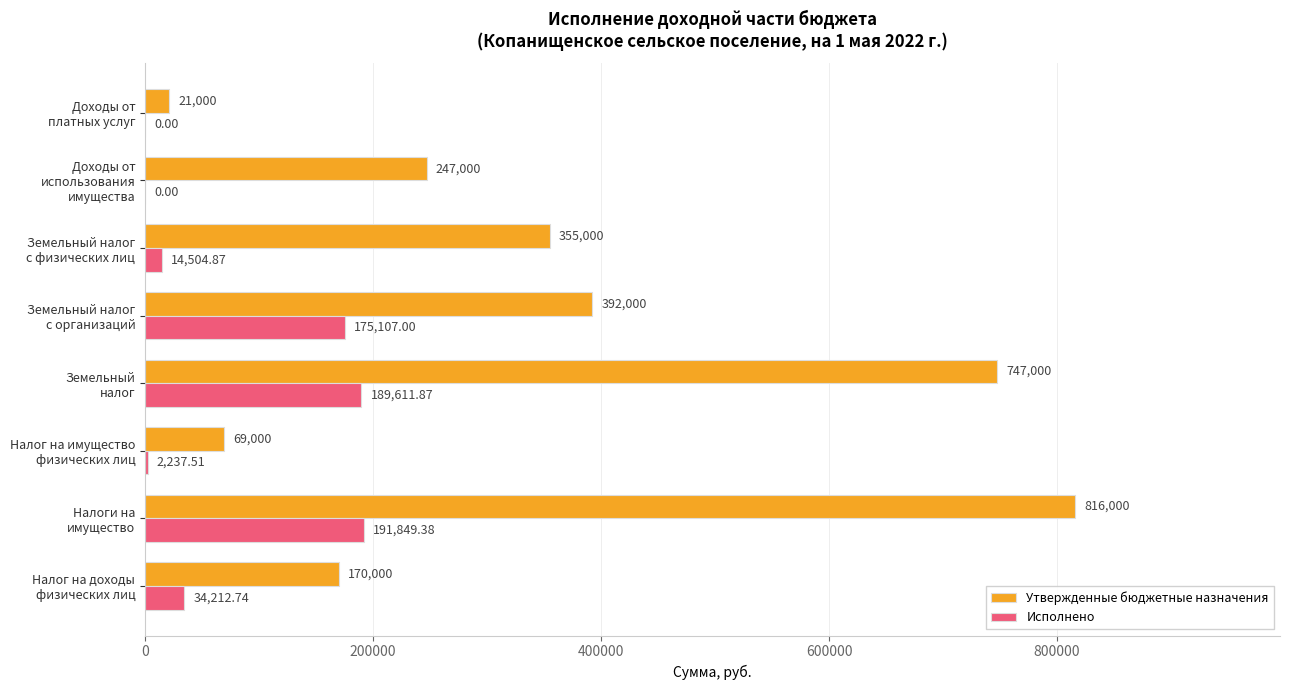

At which category is the sum across all series the highest?

Налоги на
имущество